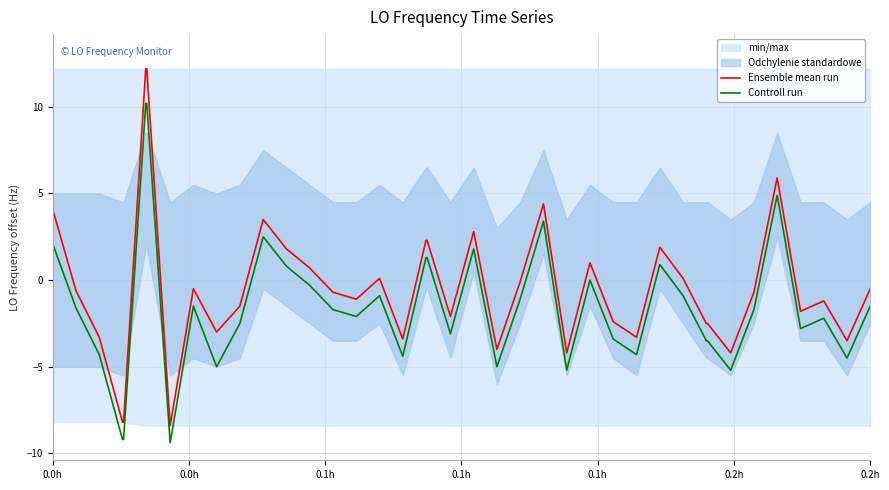

Which series has the largest total across all categories?

Ensemble mean run